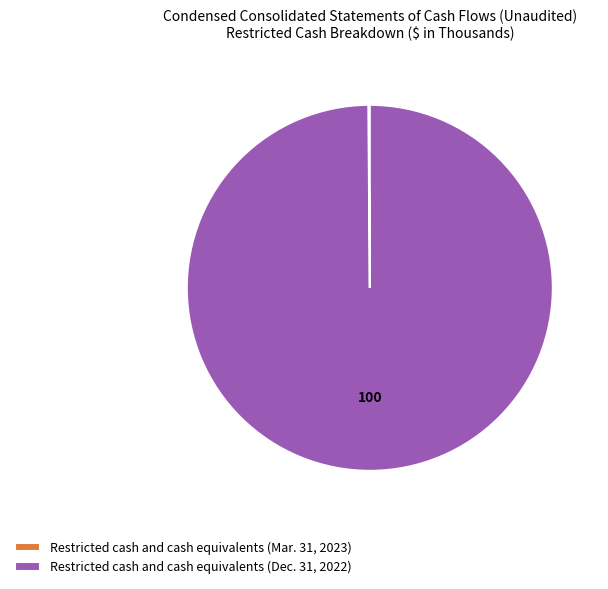

True or false: Restricted cash and cash equivalents (Dec. 31, 2022) accounts for 92% of the total.

False